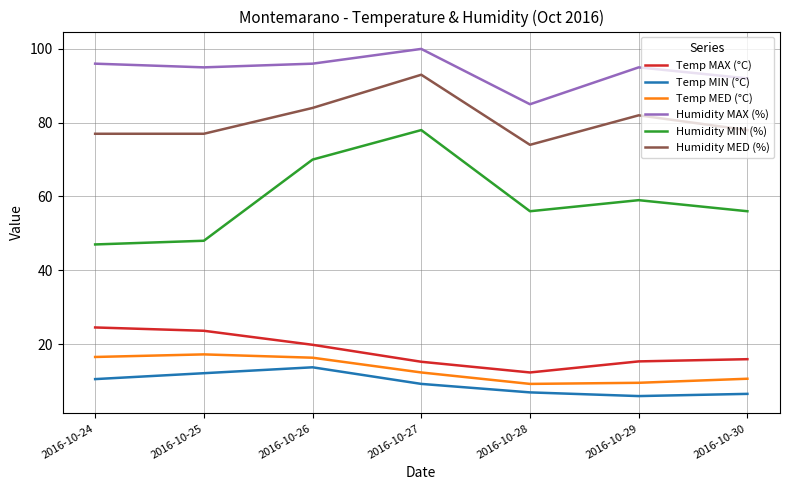

What is the difference between the maximum and minimum values in the Temp MED (°C) series?

8.0